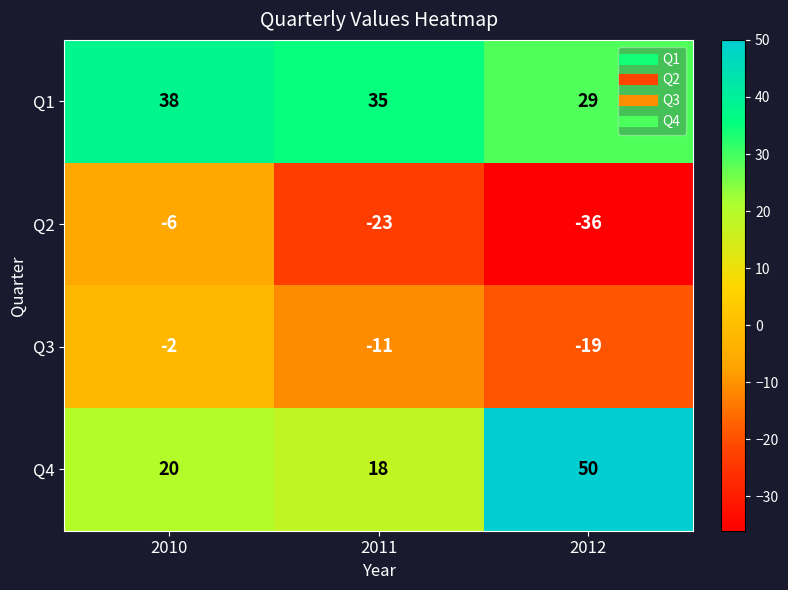

How many data points in Q2 are less than -23?

1